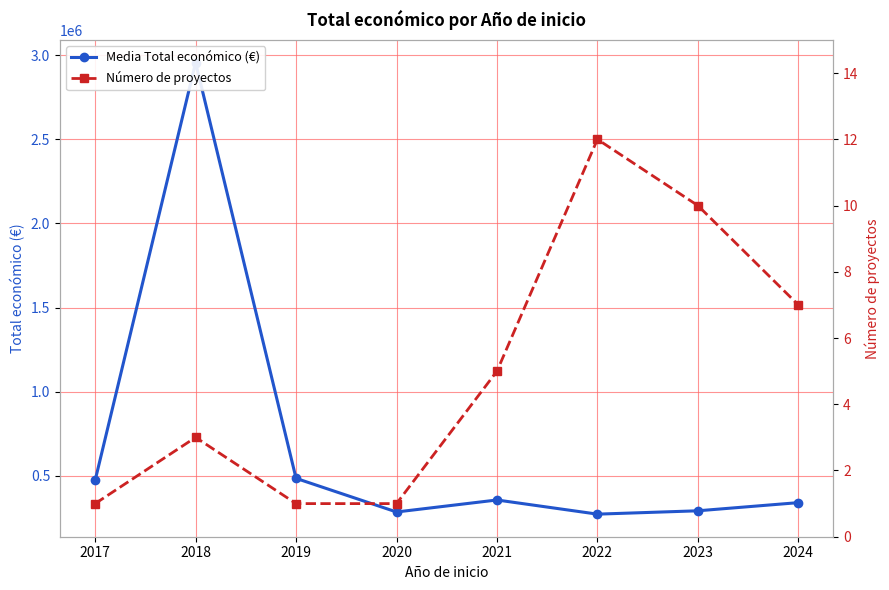

At which label does Media Total económico (€) first exceed 356085?

2017